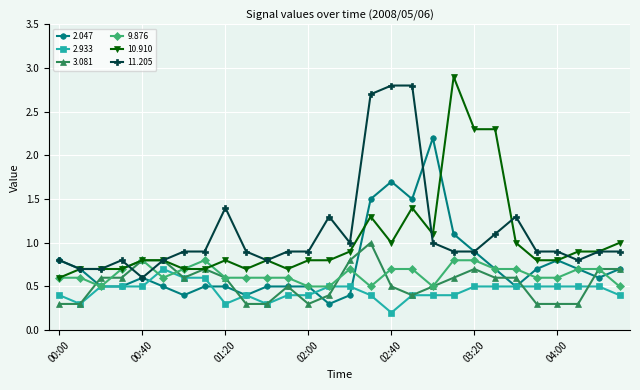

True or false: 10.910 has more than 2 points higher than both neighbors.

True